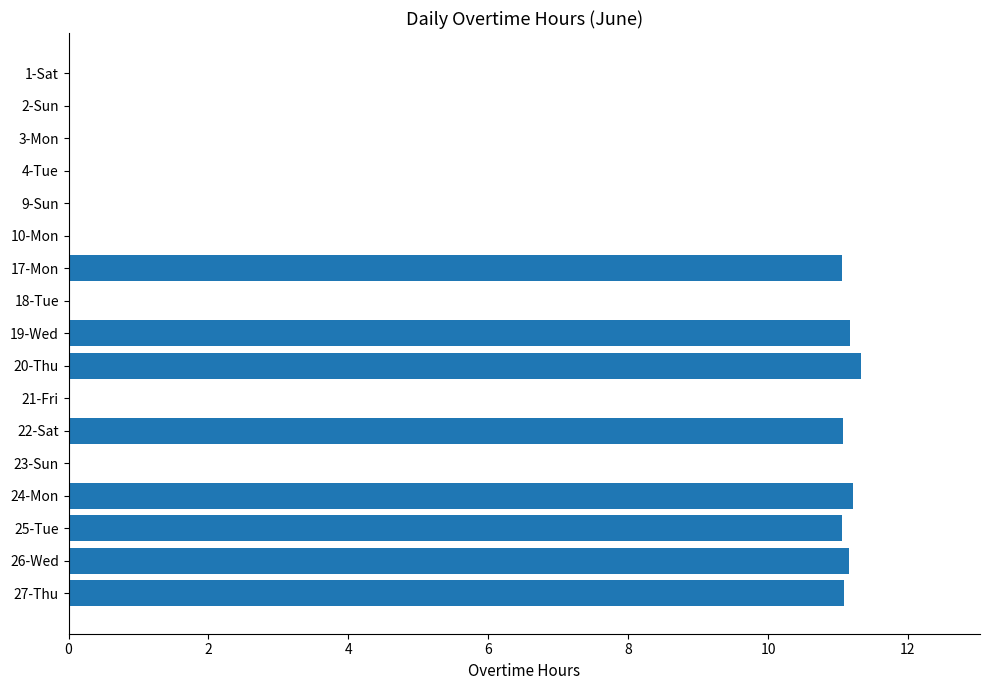

What is the maximum value shown in the chart?

11.3